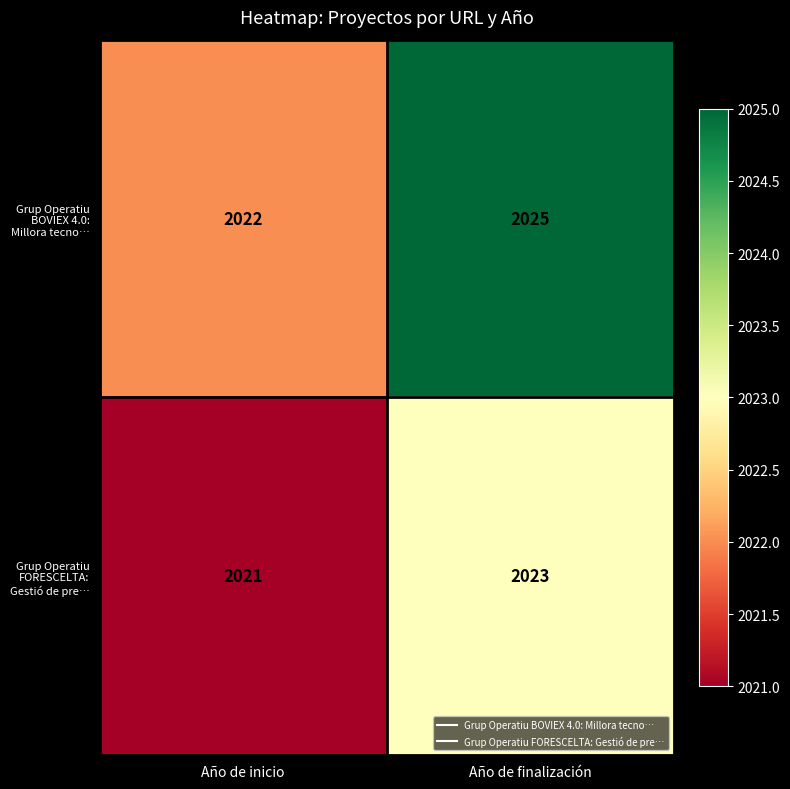

The value of Grup Operatiu FORESCELTA: Gestió de pre… at Año de inicio is 2021. True or false?

True